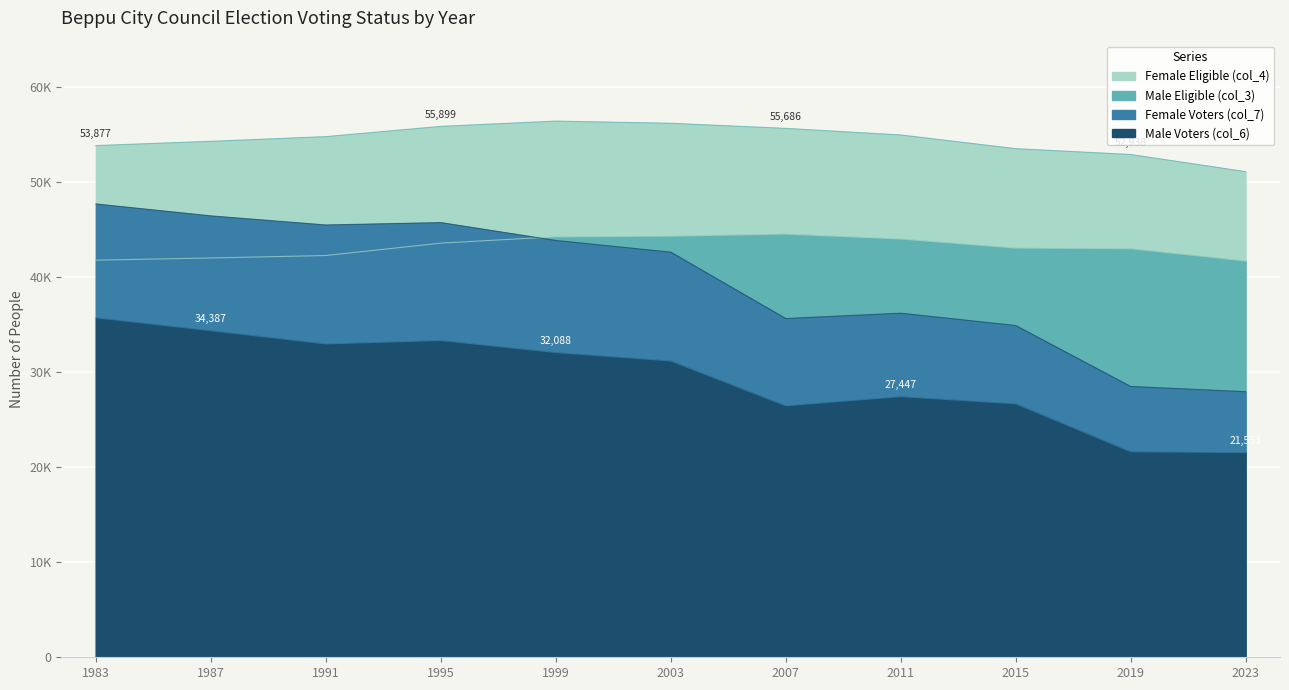

What is the greatest value displayed?

56454